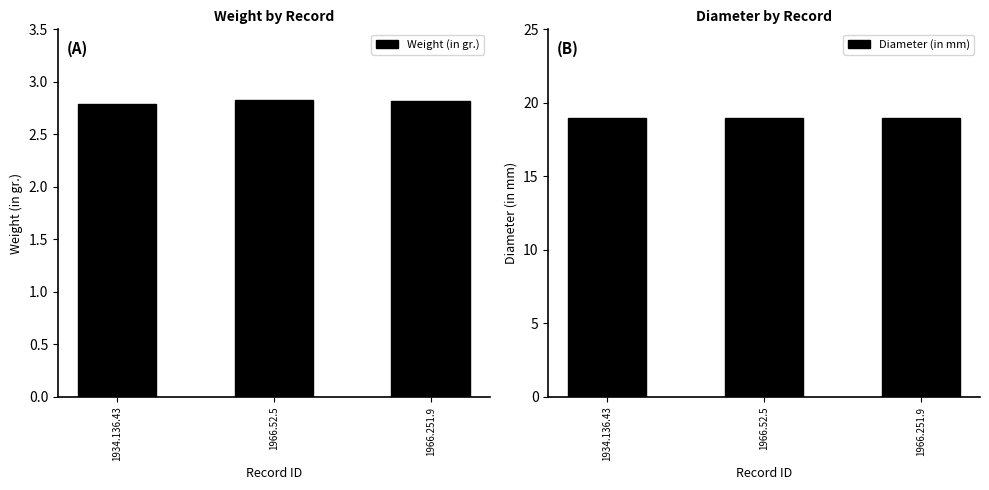

Count the Weight (in gr.) values in the range 2 to 3.

3